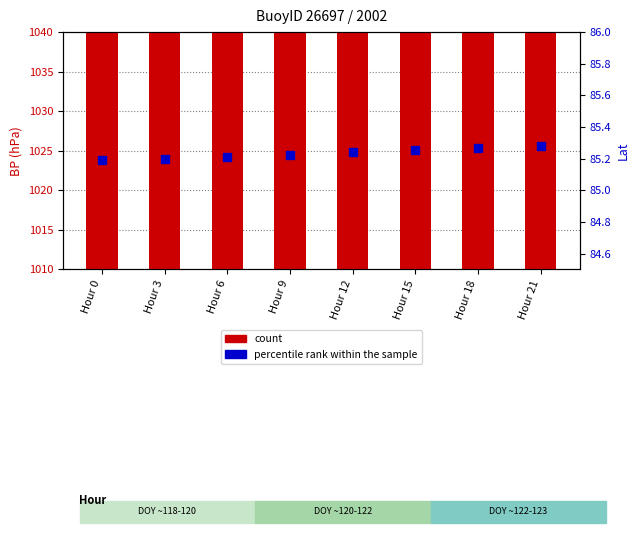

Which series has the largest Y range (max minus min)?

count